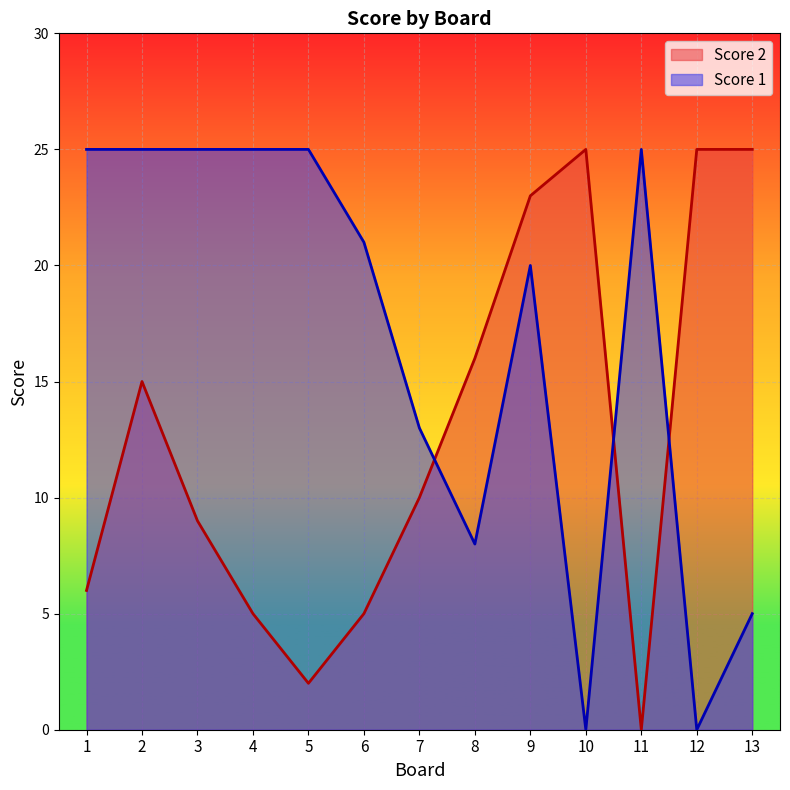

What is the difference between the Score 2 values at 7 and 6?

5